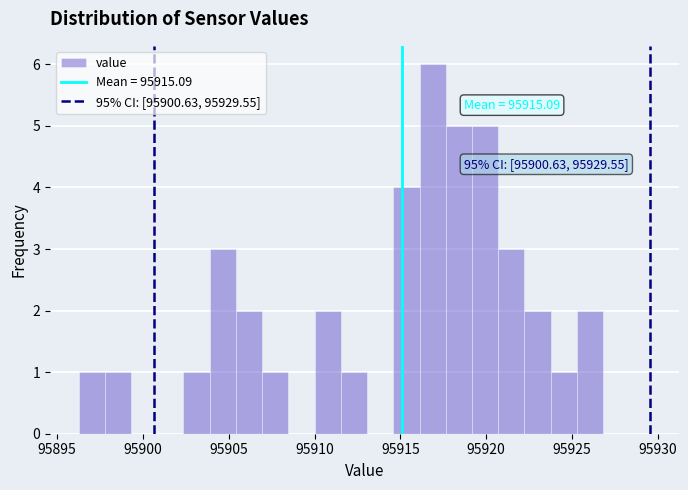

Read against the x-axis, roughly where is the centre of the tallest bar?

95917.0